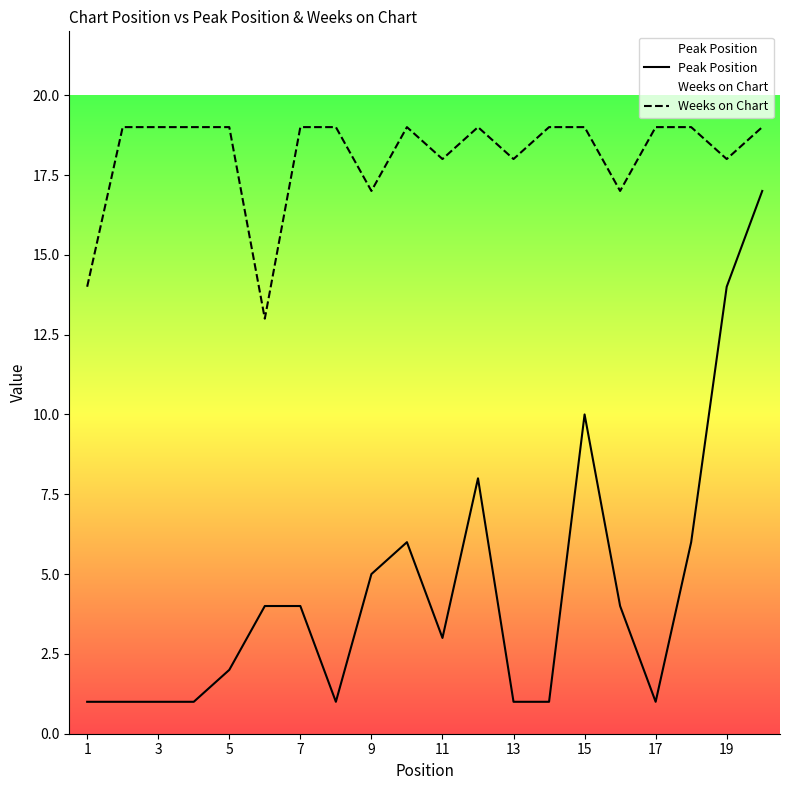

Which category has the lowest value across all series?

1